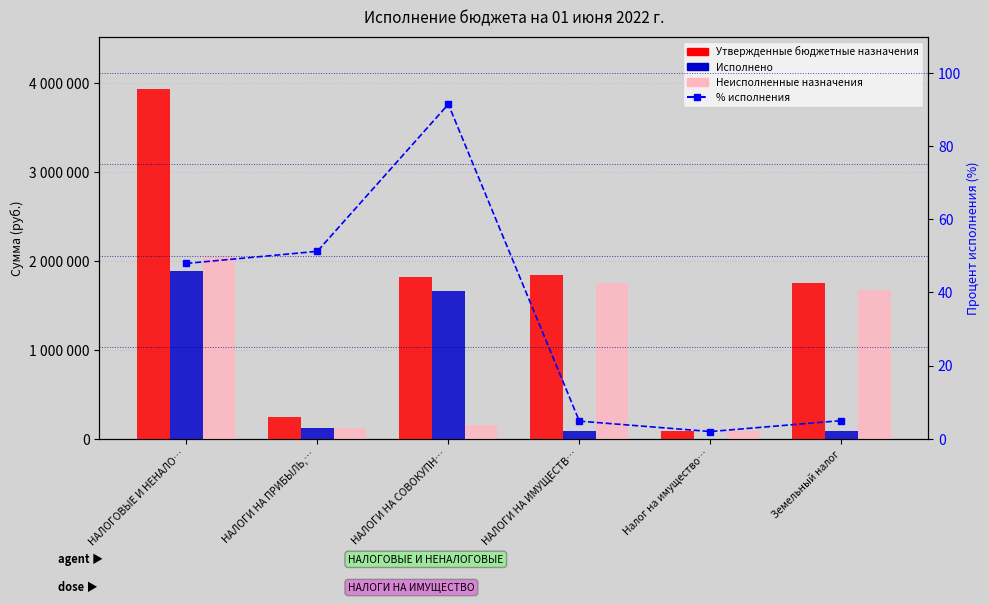

Does the chart contain stacked bars?

No